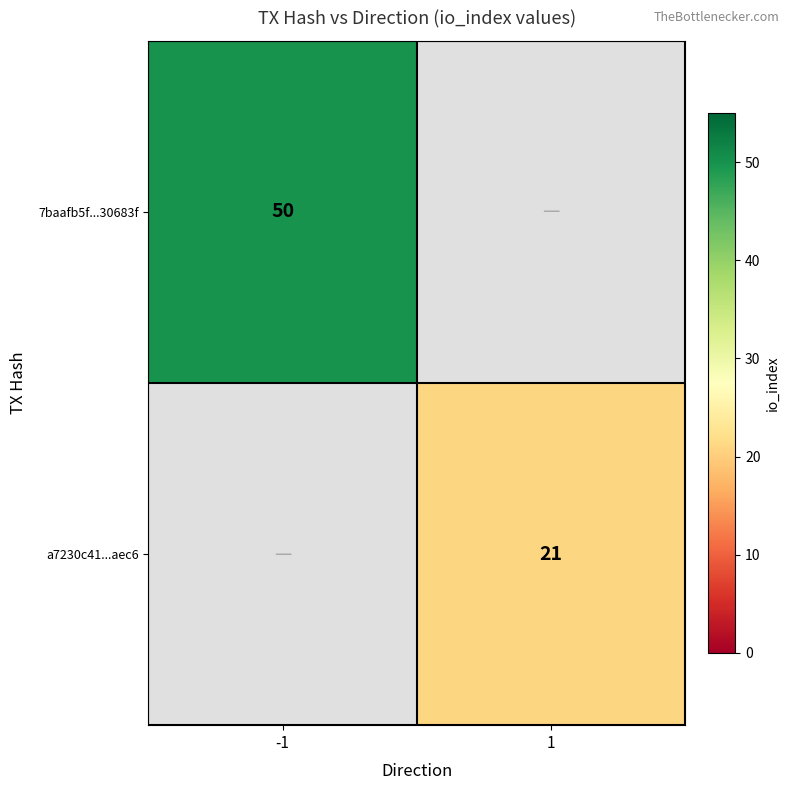

The value of 7baafb5f...30683f at -1 is 87.8. True or false?

False